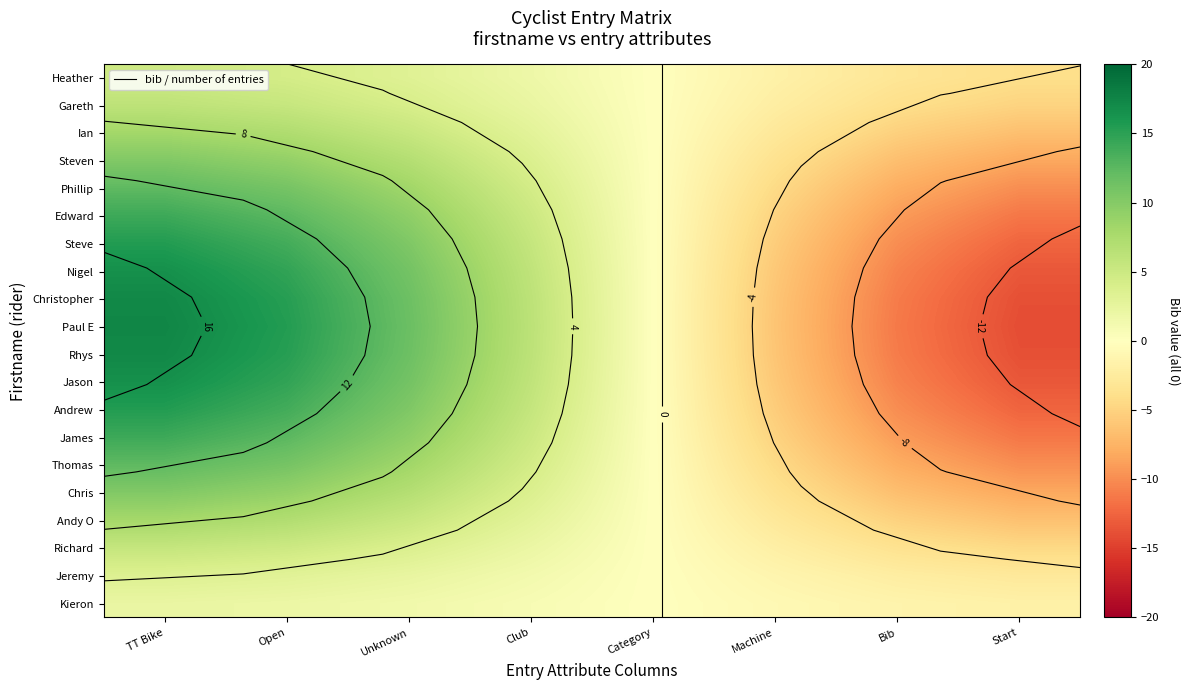

What is the difference between the maximum and minimum values in the James series?

25.5